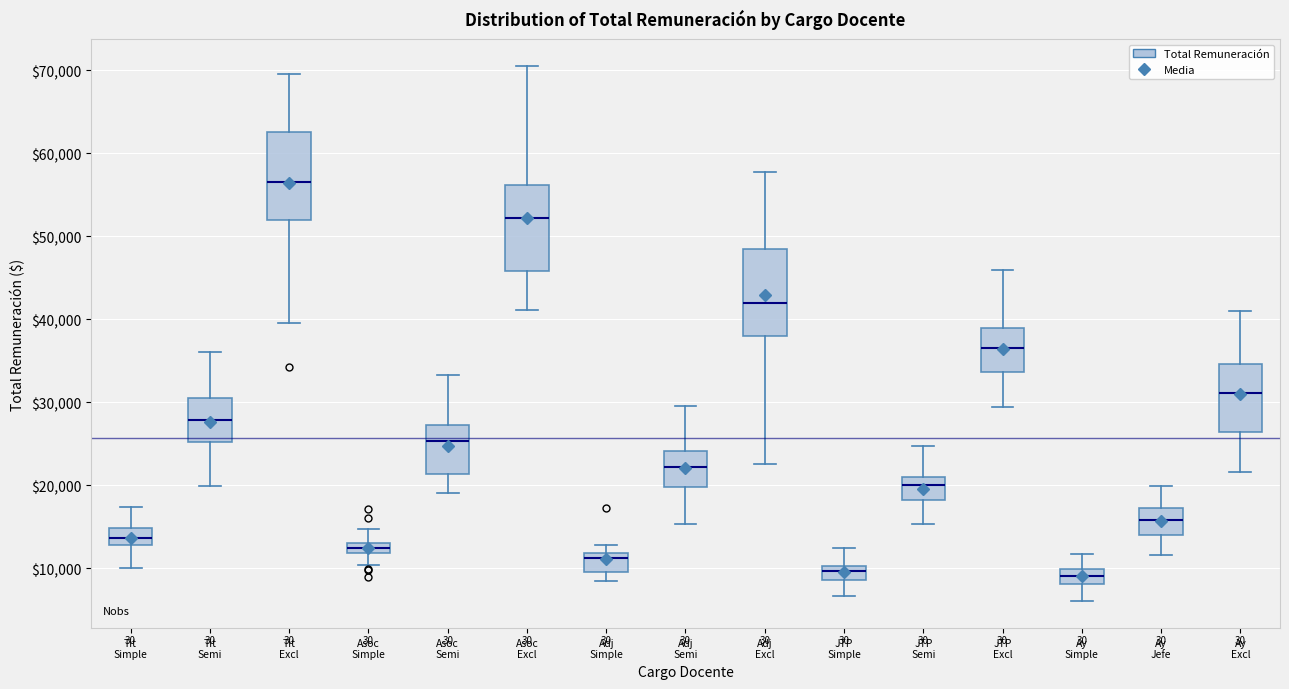

Which box's median line is the highest?

Tit Excl